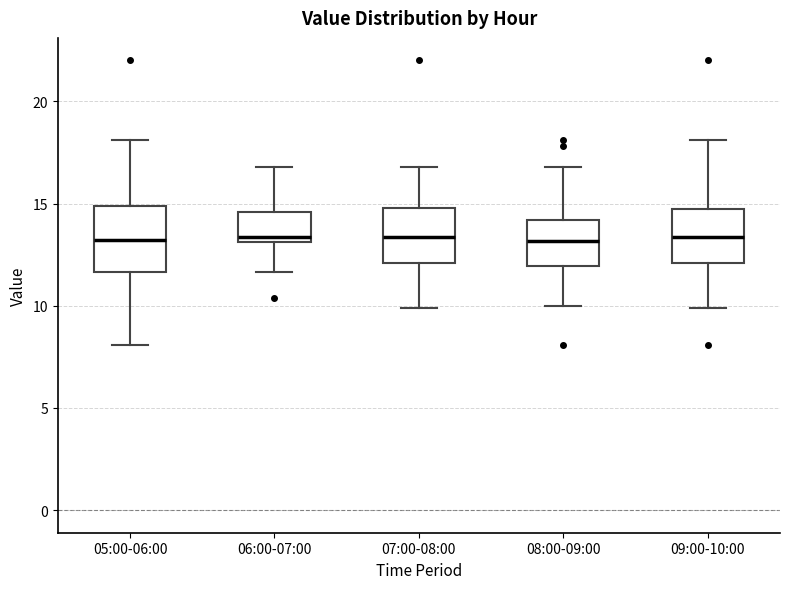

Comparing the boxes themselves (not the whiskers), which one is the tallest?

05:00-06:00